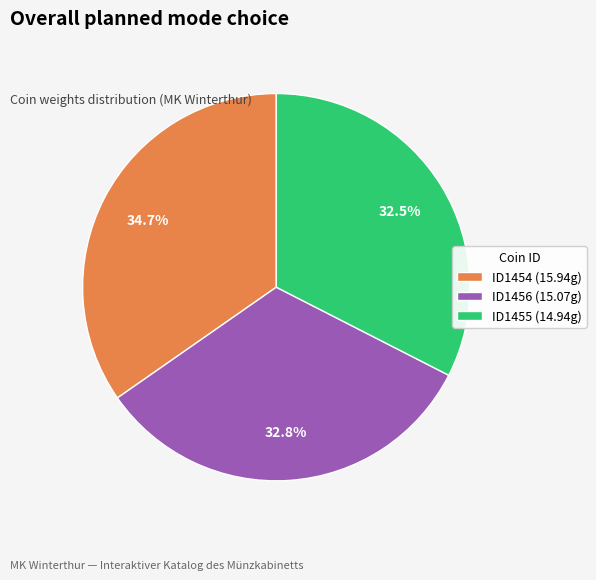

The ID1456 slice represents 20% of the pie. True or false?

False